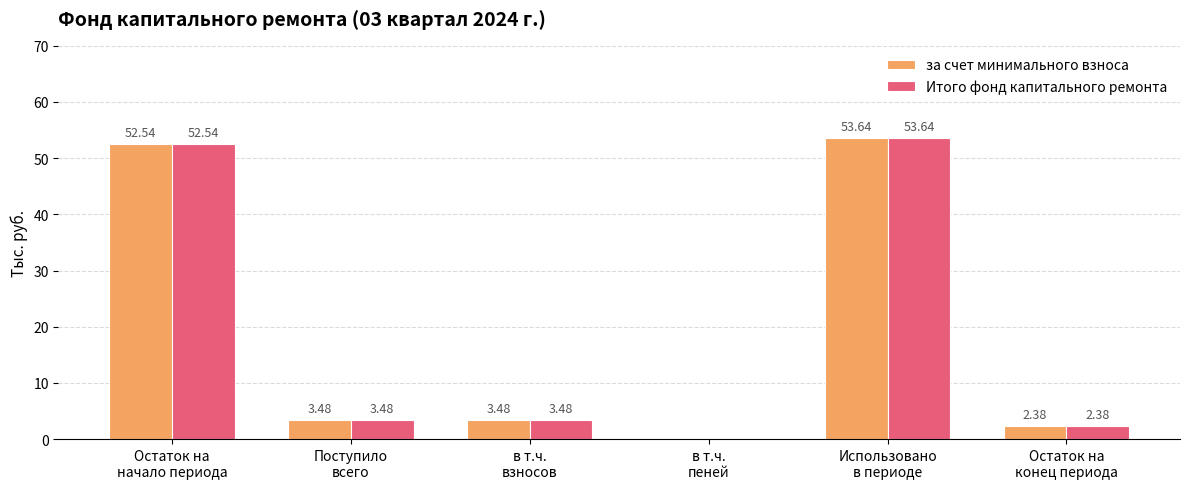

Are the bars grouped side by side (vs. stacked)?

Yes